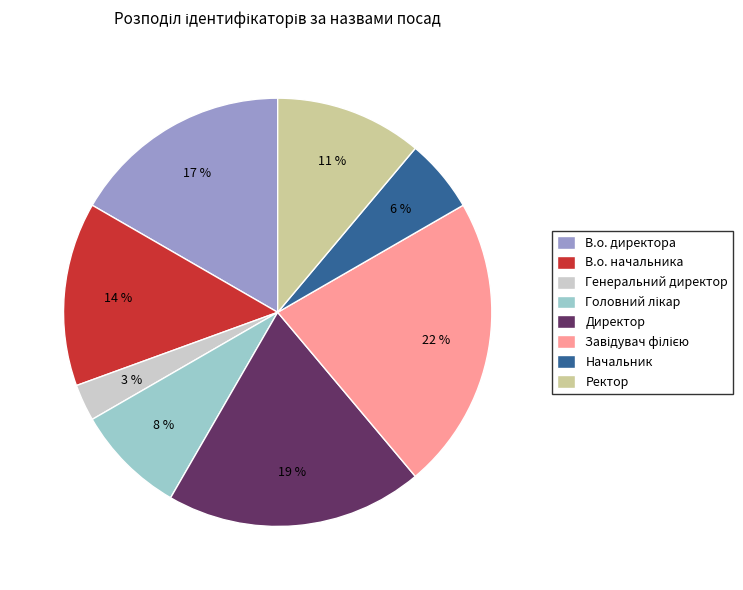

To the nearest percent, what is the combined percentage of Директор and В.о. директора?

36%